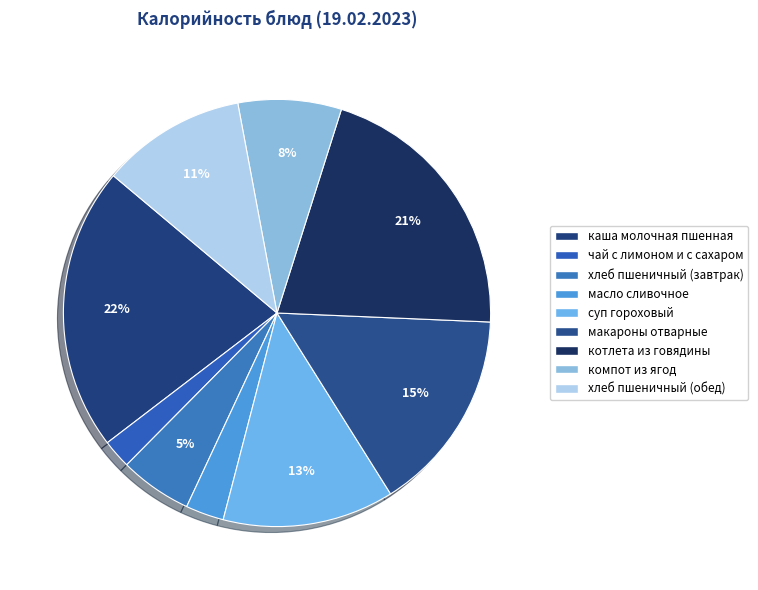

What percentage is the суп гороховый slice, to the nearest percent?

13%